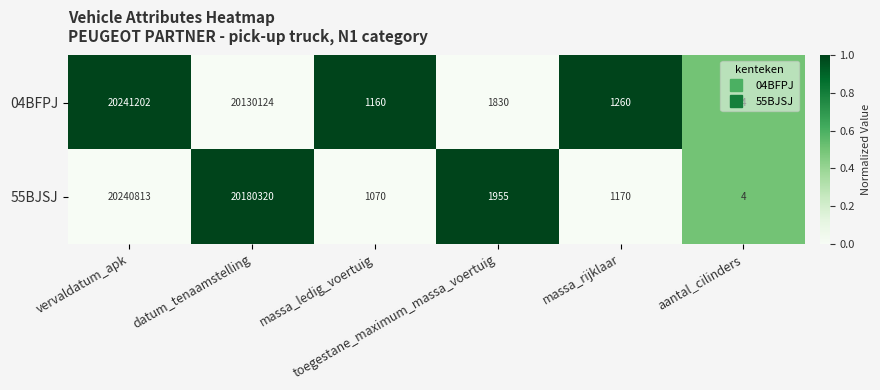

Which series has the widest spread of values?

04BFPJ